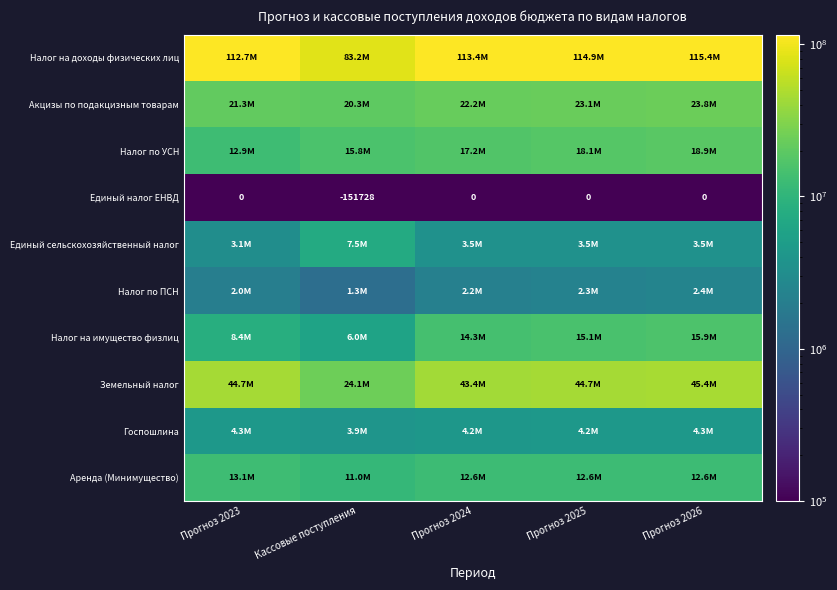

What is the highest value of the Налог на доходы физических лиц series?

115355900.0